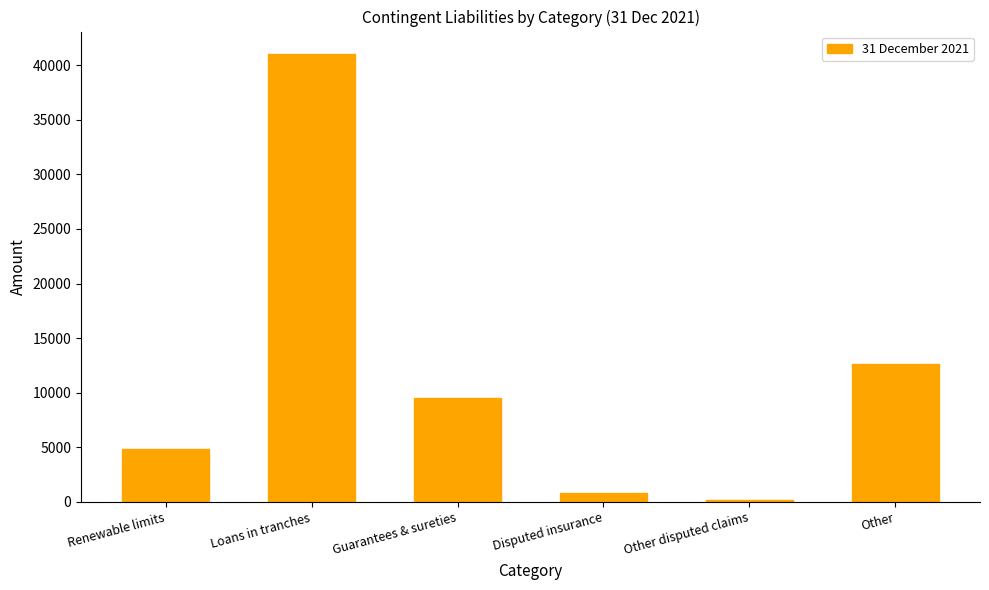

What is the difference between the maximum and second lowest values?

40232